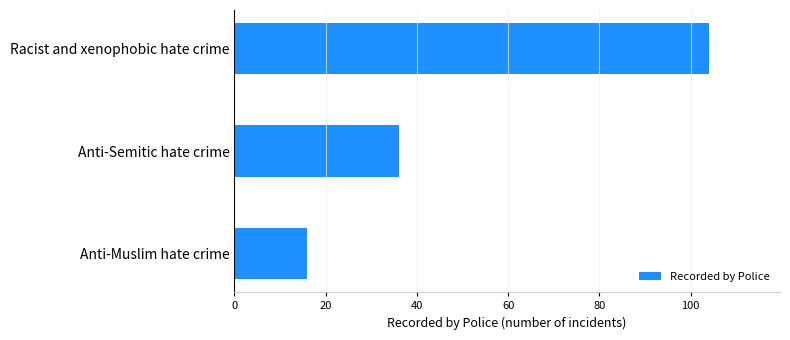

List the labels in order of value, smallest first.

Anti-Muslim hate crime, Anti-Semitic hate crime, Racist and xenophobic hate crime